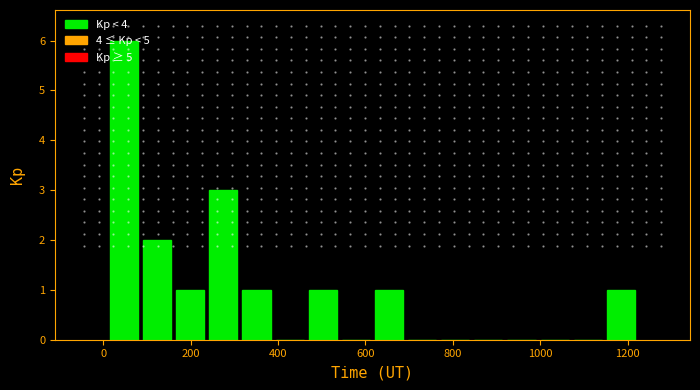

Around what value on the x-axis is the tallest bar? Give the approximate position of its centre, as read against the axis.

40